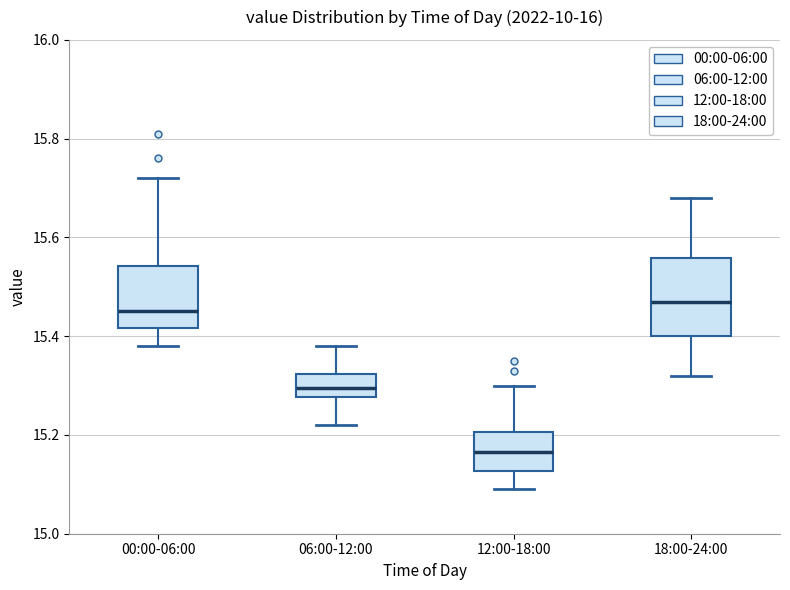

Reading left to right, transcribe this box plot: for each box, give where its median line is, the range the box spans, and where its two whiskers end, as read against the y-axis. The values are not printed on the chart, so give them approximately, as read against the axis.

00:00-06:00: median 15.46, box 15.42 to 15.54, whiskers 15.38 to 15.72
06:00-12:00: median 15.30, box 15.28 to 15.32, whiskers 15.22 to 15.38
12:00-18:00: median 15.16, box 15.12 to 15.20, whiskers 15.10 to 15.30
18:00-24:00: median 15.48, box 15.40 to 15.56, whiskers 15.32 to 15.68